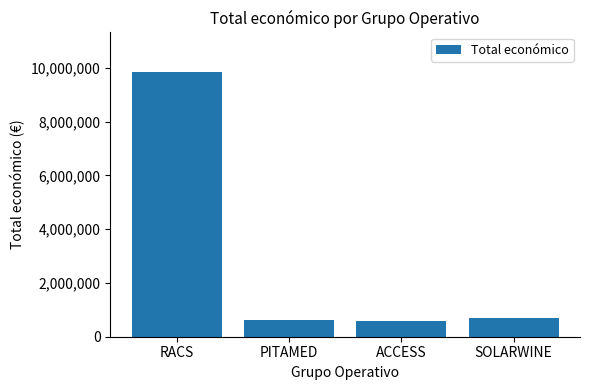

At which label is the value closest to 5223855?

SOLARWINE